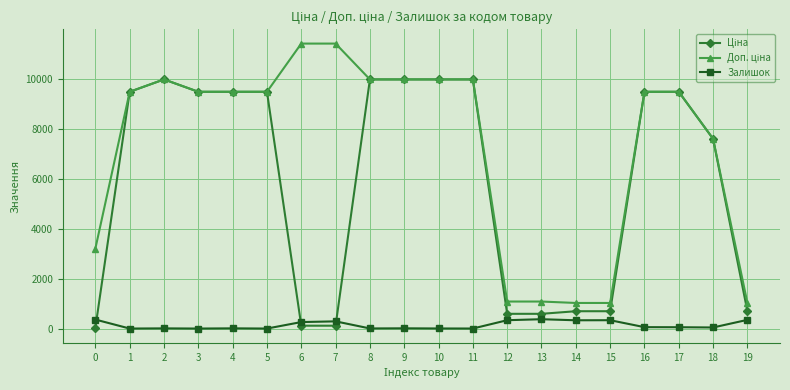

How many series are shown in this chart?

3